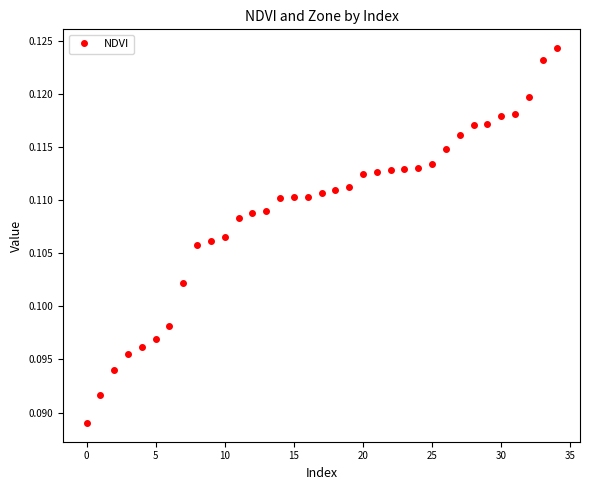

How many values are between 0 and 1?

35